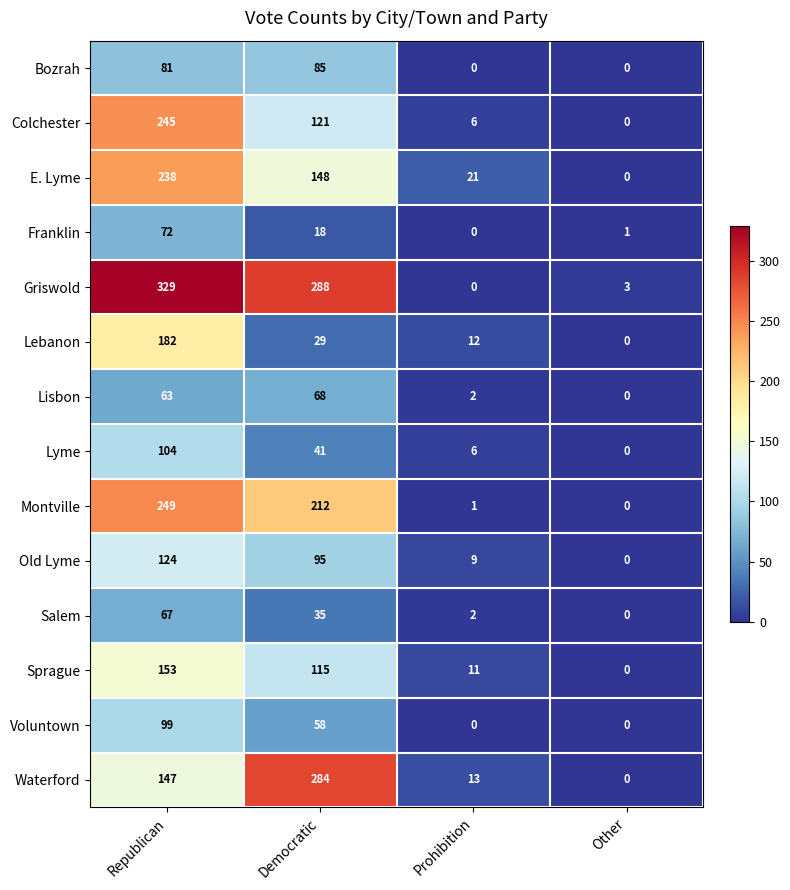

What is the spread (max minus min) of values at Republican?

266